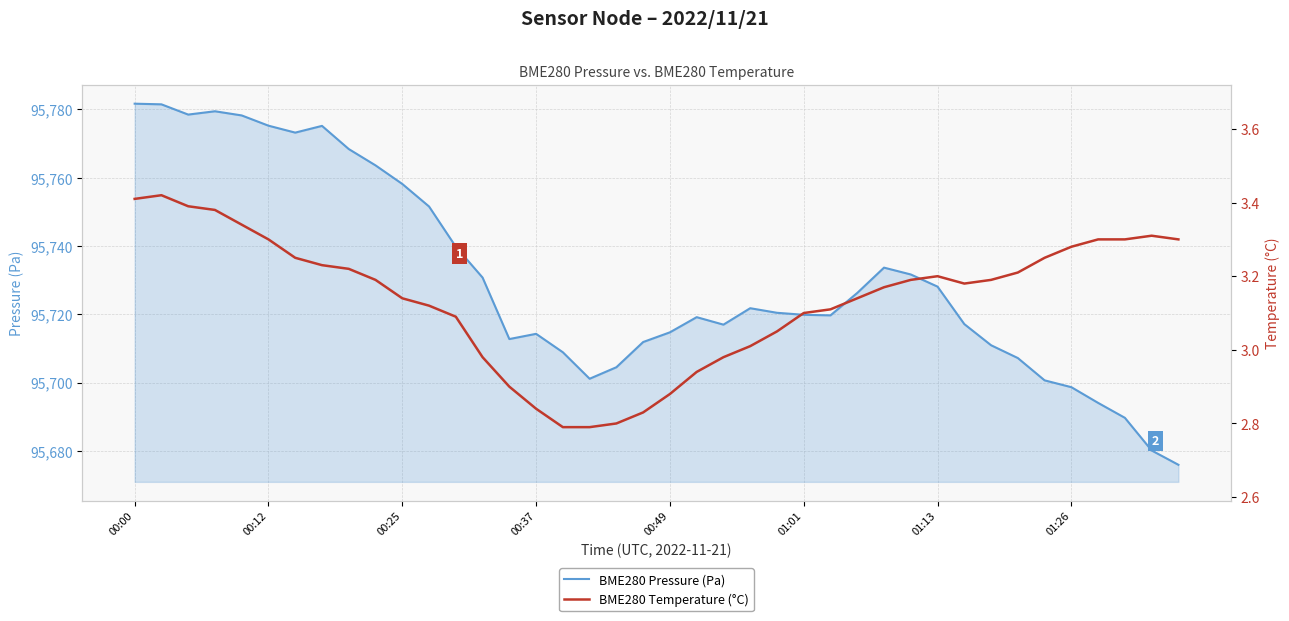

True or false: BME280 Pressure (Pa) and BME280 Temperature (°C) cross at least once.

False